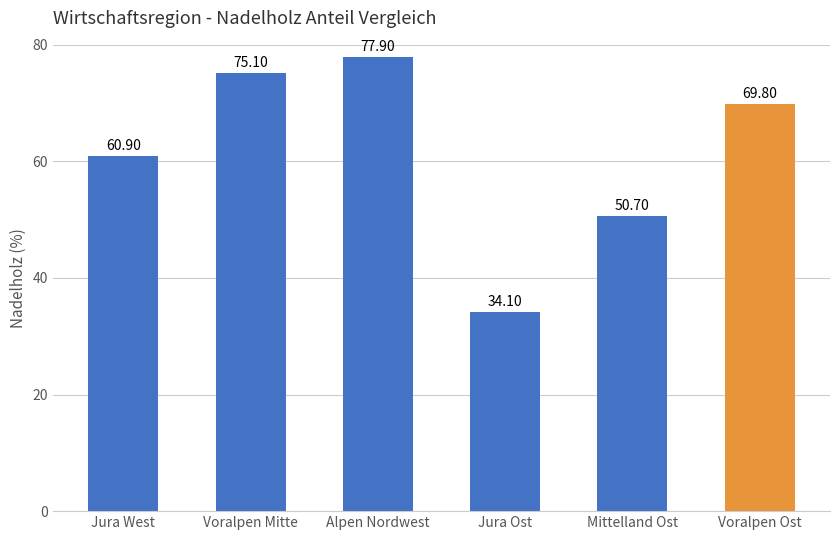

True or false: the data shows 77.9 at Alpen Nordwest.

True